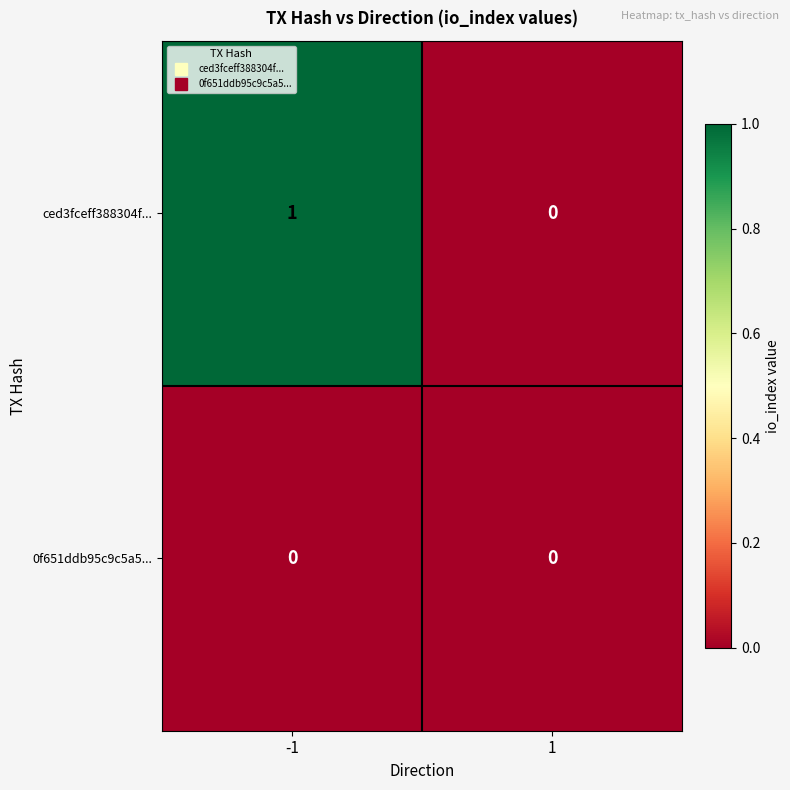

Reading right to left, what are all the values shown in this chart?

ced3fceff388304f...: 1=0	-1=1
0f651ddb95c9c5a5...: 1=0	-1=0